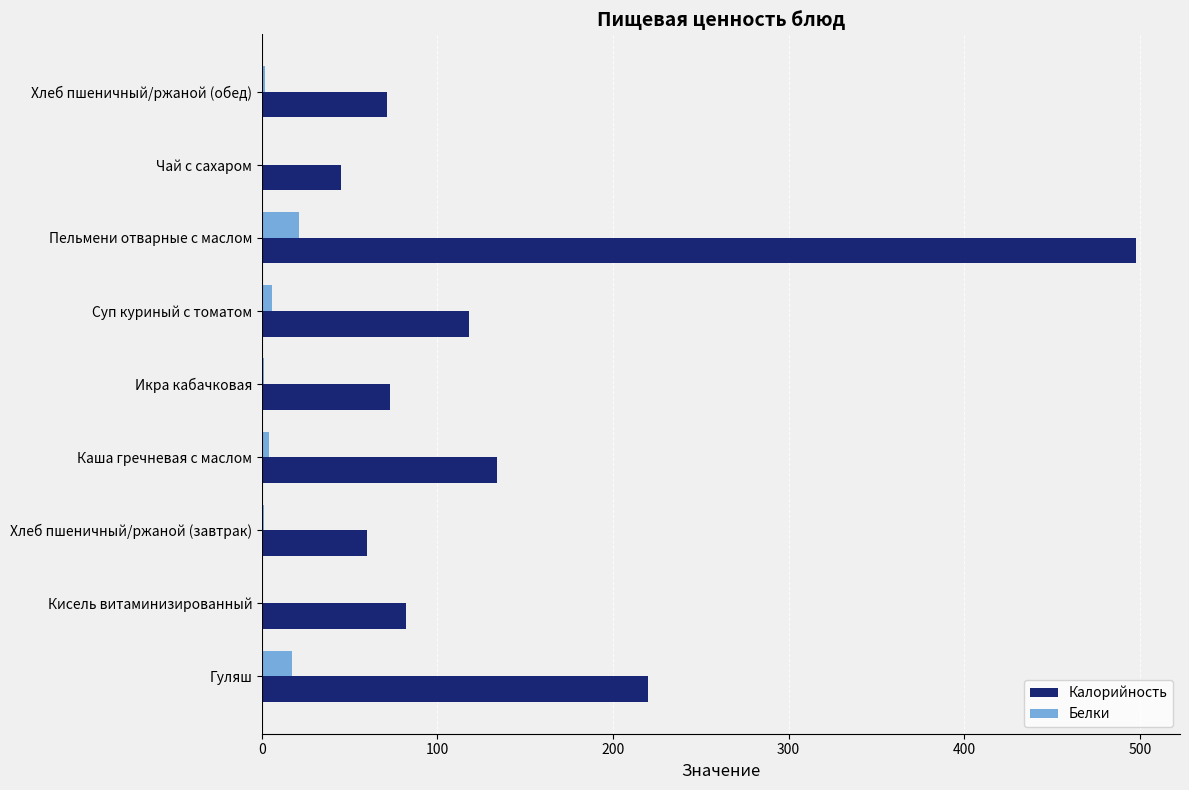

Is it true that Калорийность equals 88 at Каша гречневая с маслом?

False